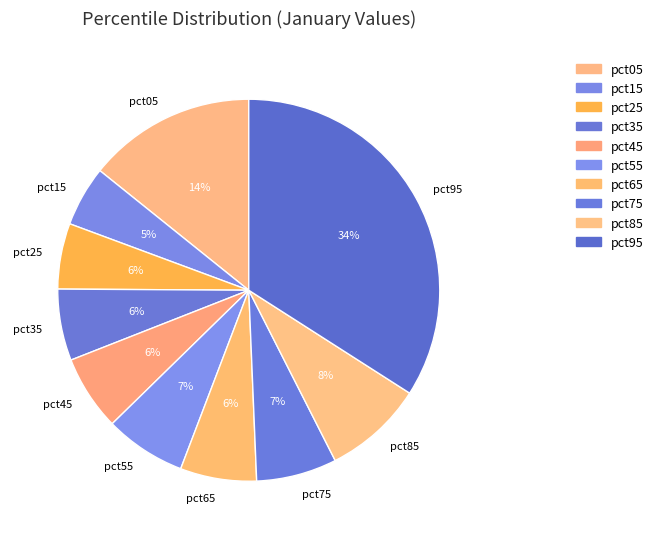

Combined, do pct75 and pct65 account for over 50%?

No